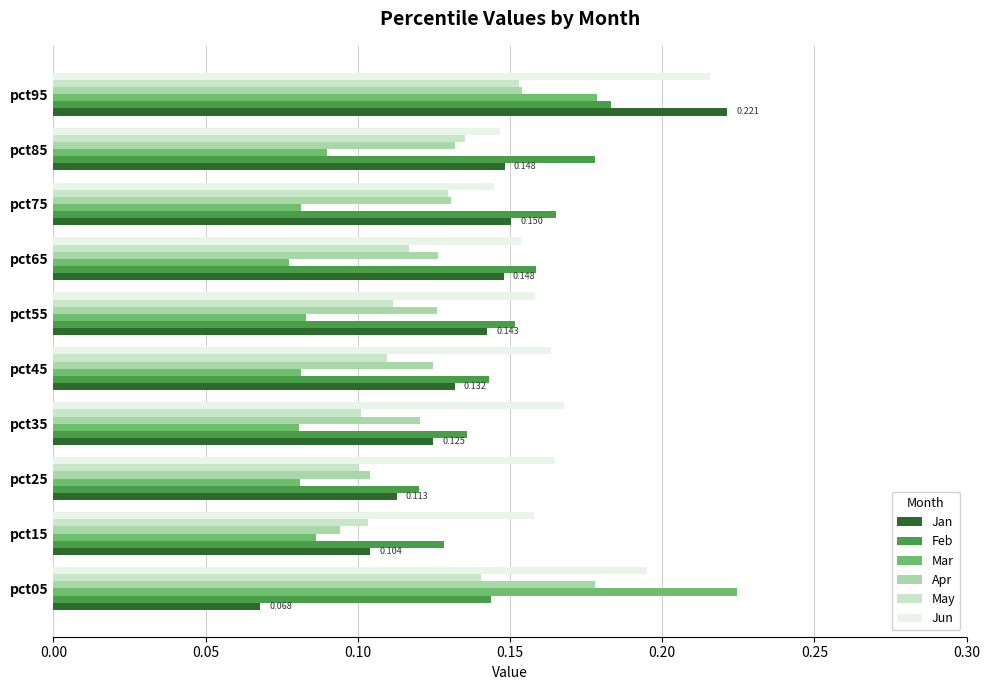

Which series has the largest total across all categories?

Jun